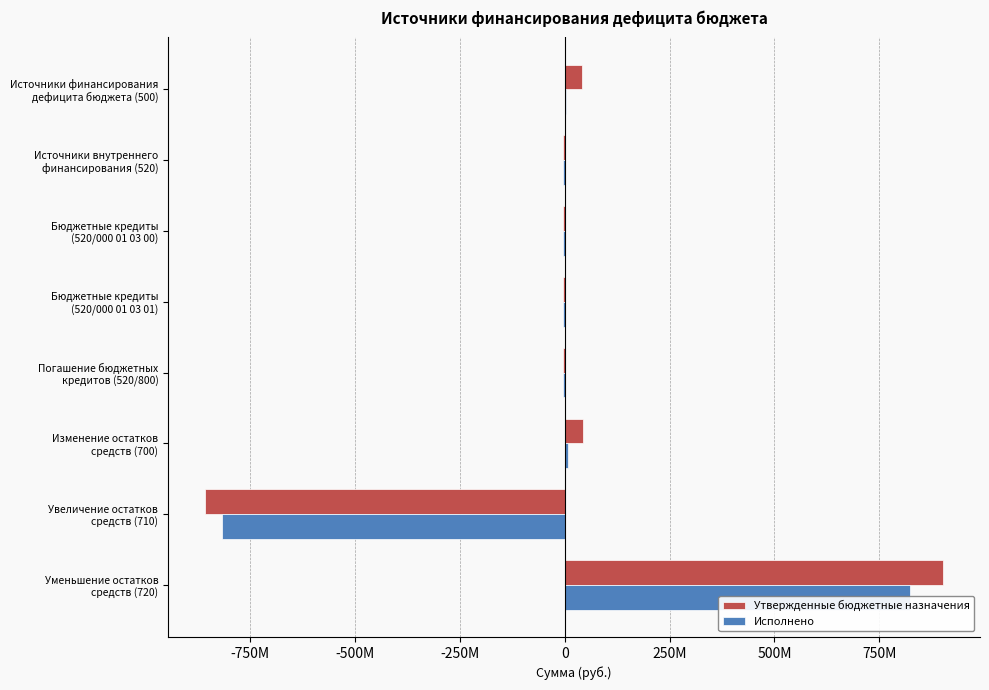

True or false: Утвержденные бюджетные назначения has a value of 1591222923.3 at Уменьшение остатков средств (720).

False